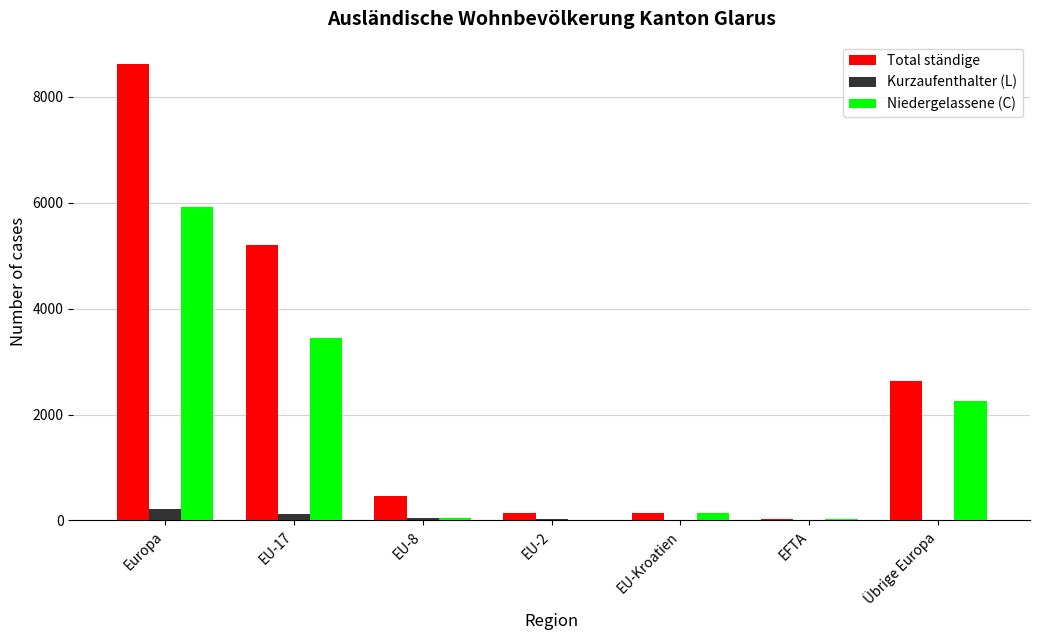

What is the average value of the Niedergelassene (C) series?

1692